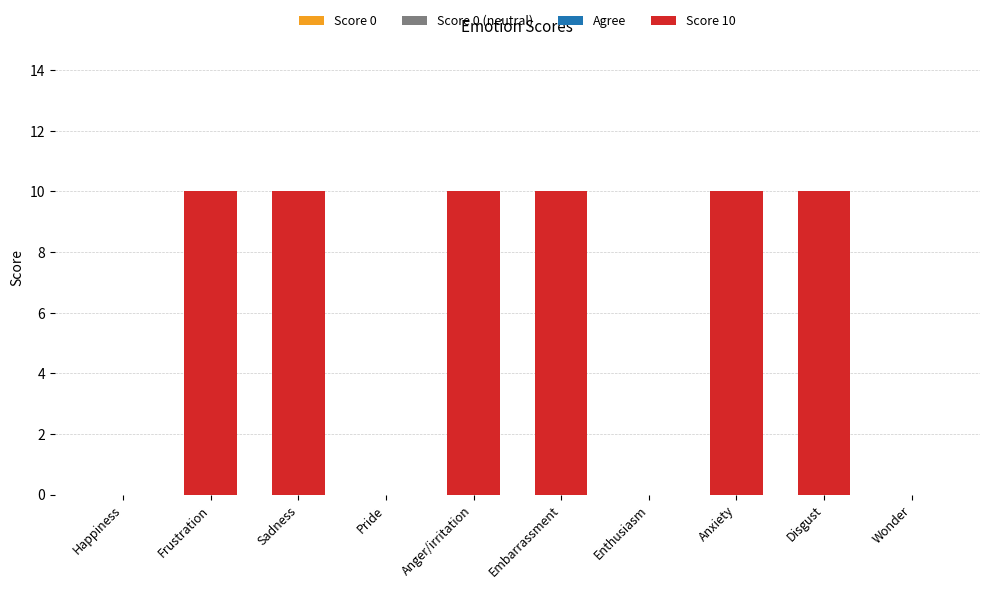

List the labels in order of value, smallest first.

Happiness, Pride, Enthusiasm, Wonder, Frustration, Sadness, Anger/irritation, Embarrassment, Anxiety, Disgust